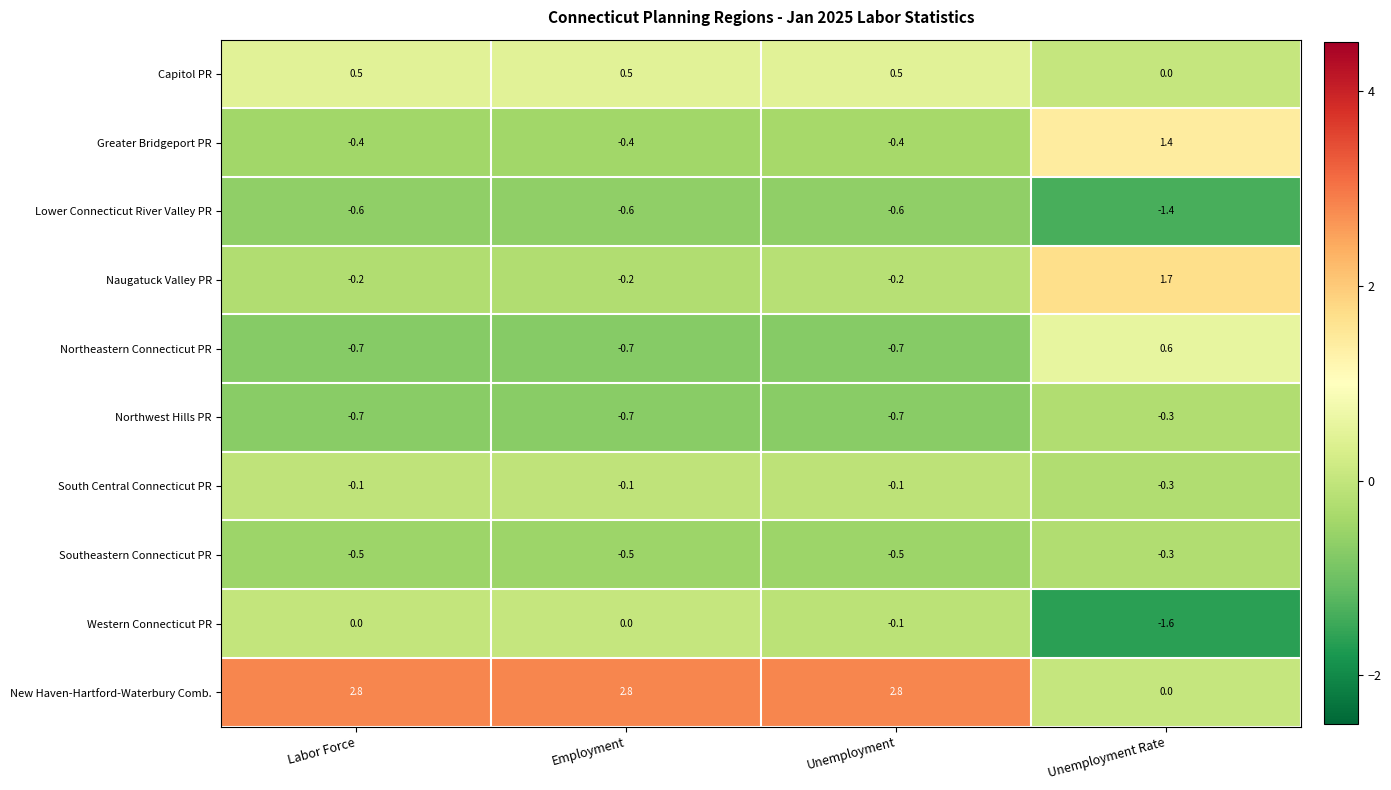

Which label corresponds to the smallest value in the chart?

Unemployment Rate